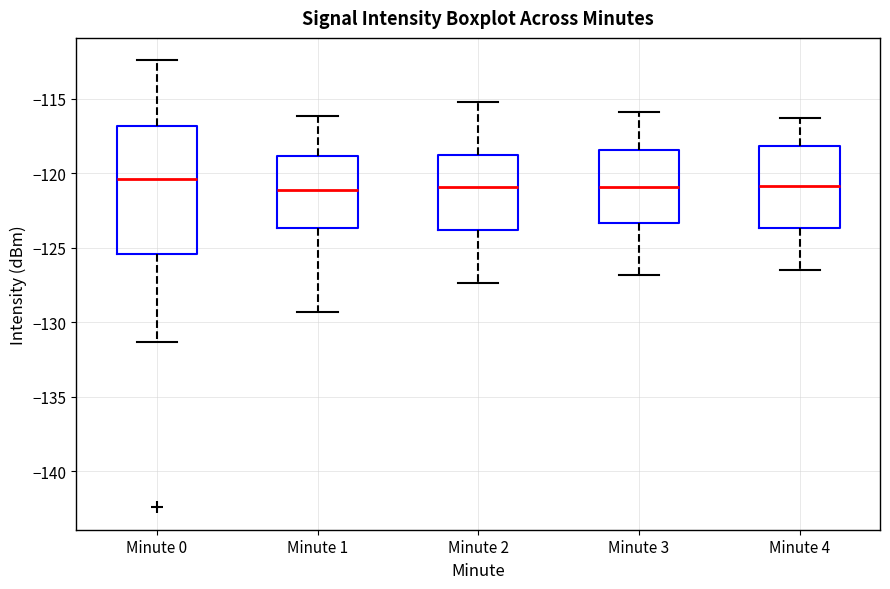

Where does the upper whisker of the box for Minute 2 end on the y-axis? The values are not printed on the chart, so give them approximately, as read against the axis.

-115.0